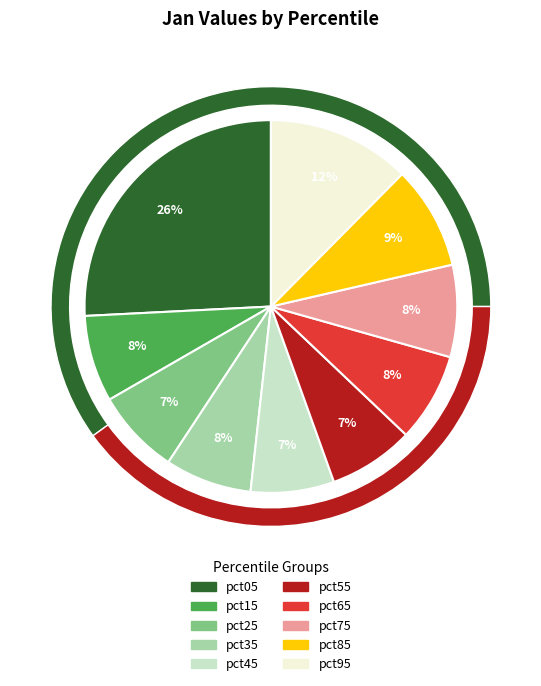

How many segments does this pie chart have?

10